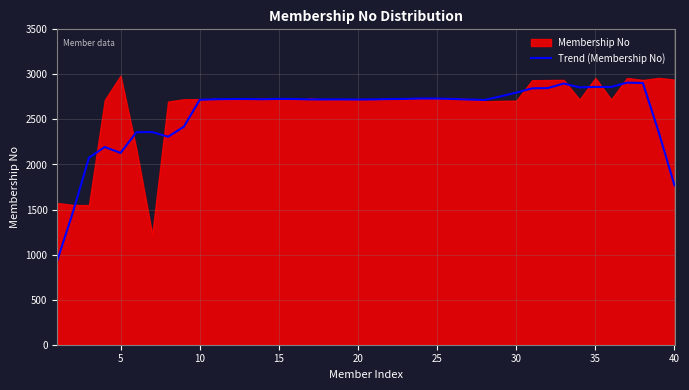

How many values exceed 2724?

21